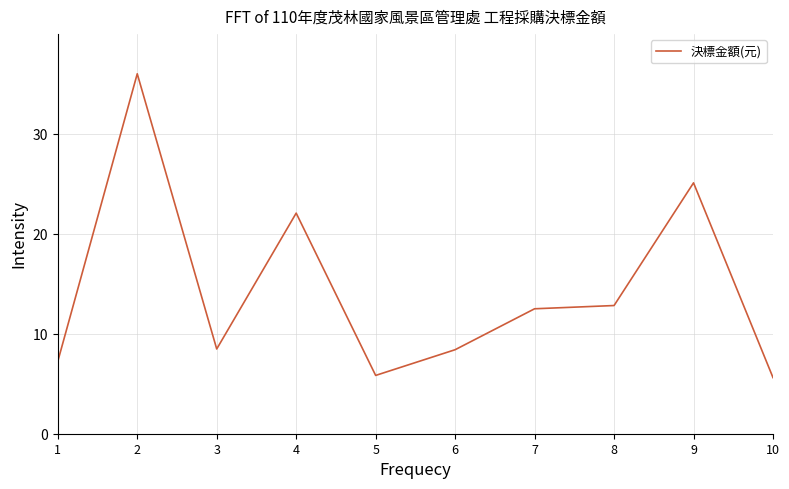

Approximately how many times larger is the value at 6 compared to 3?

1.0